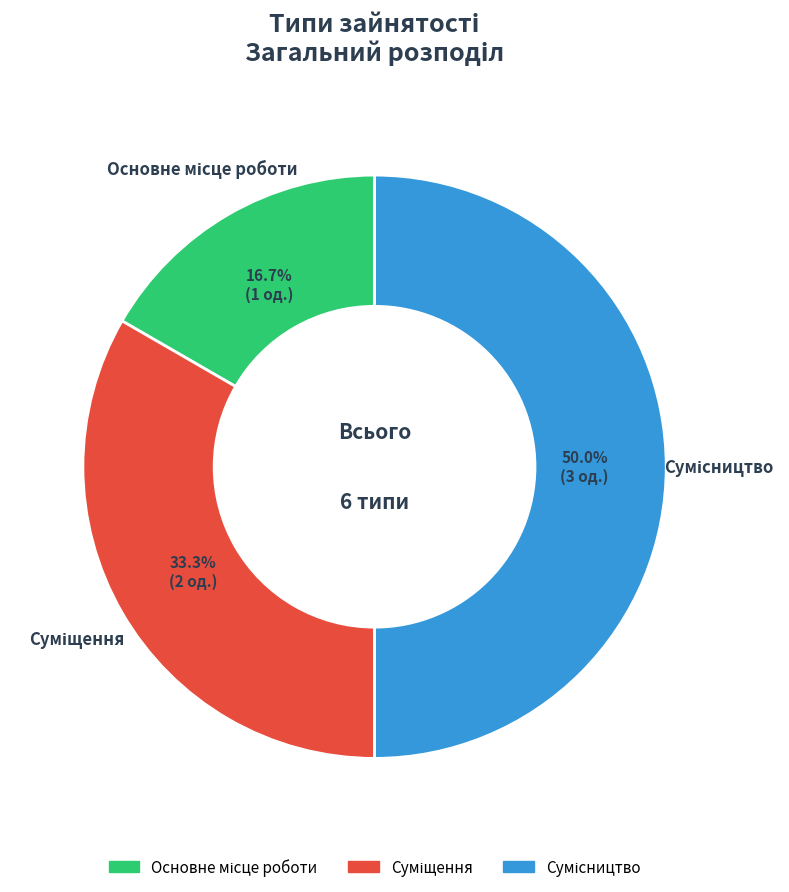

How many slices are in this pie chart?

3